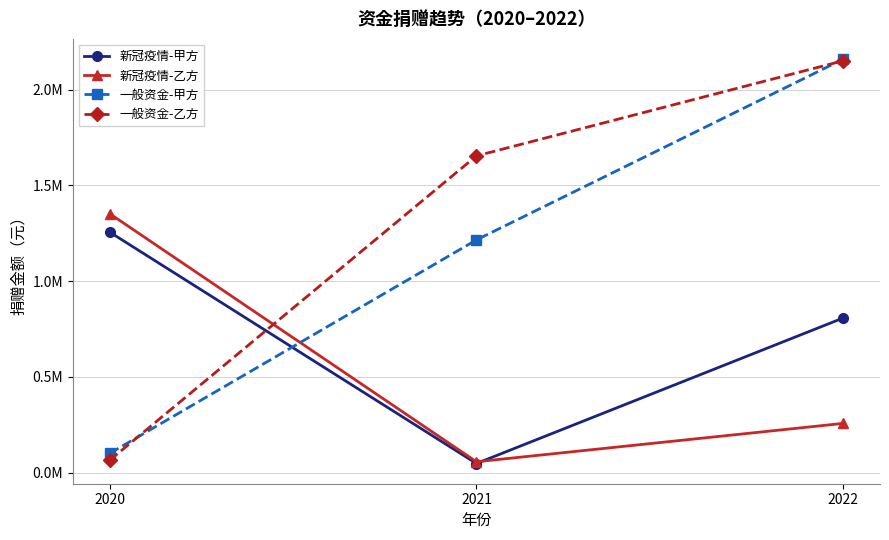

What is the total value across all series at 2021?

2973335.0